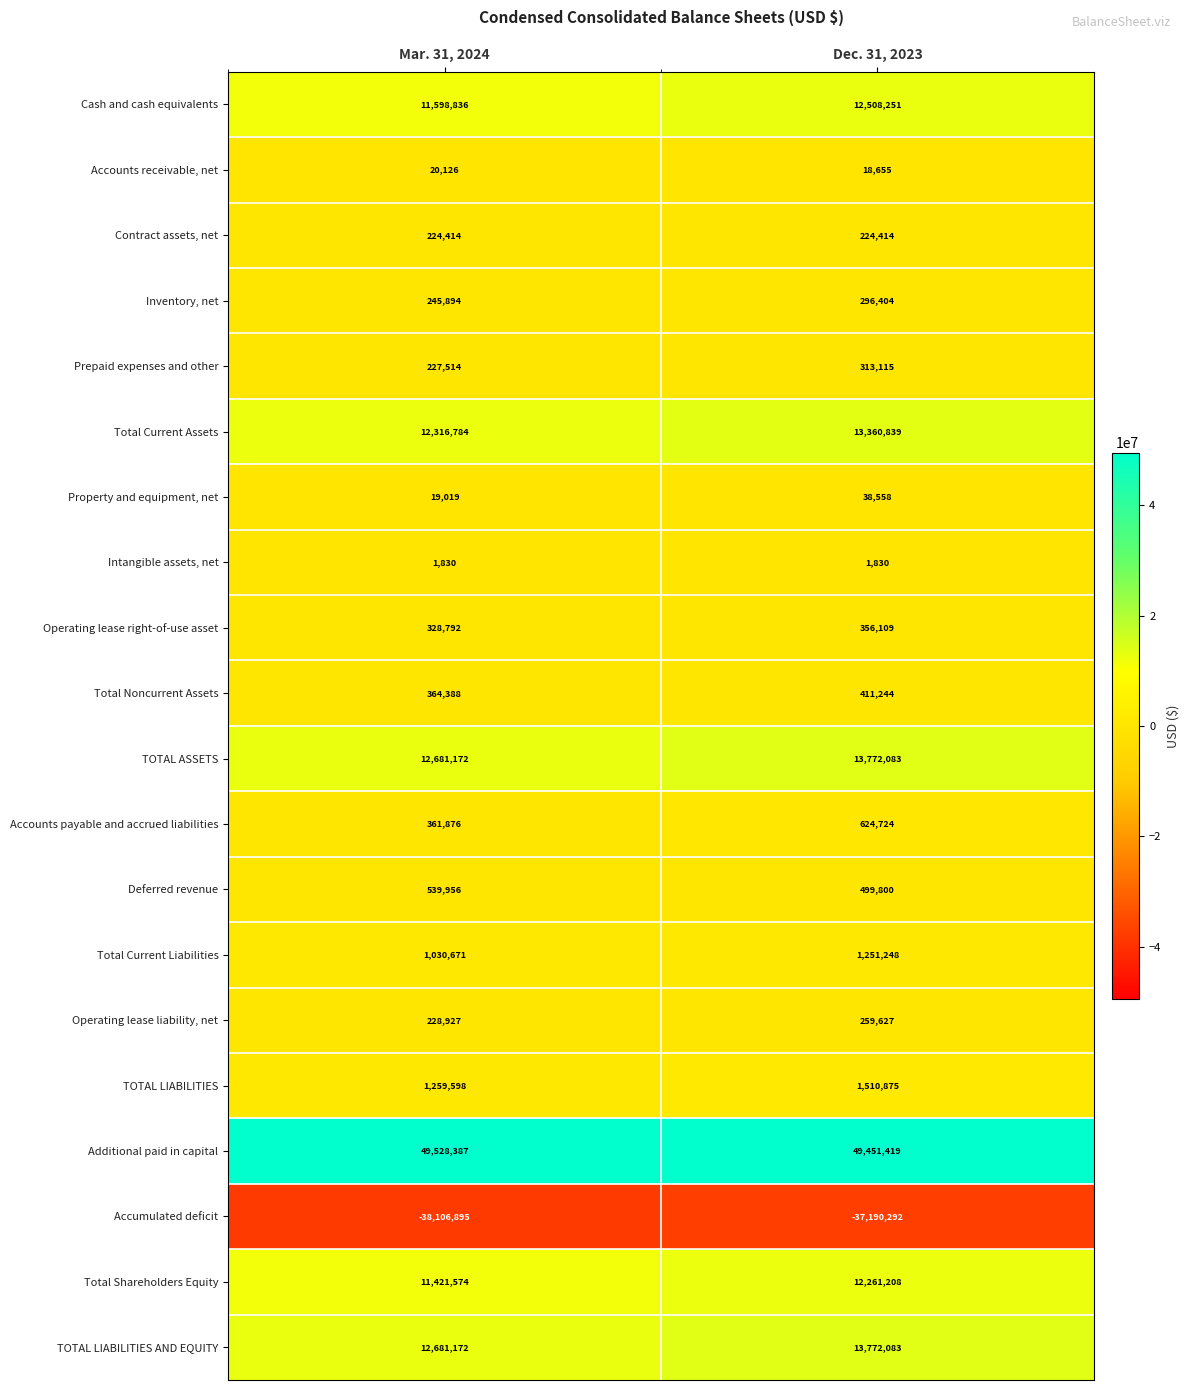

What is the lowest value of the Operating lease right-of-use asset series?

328792